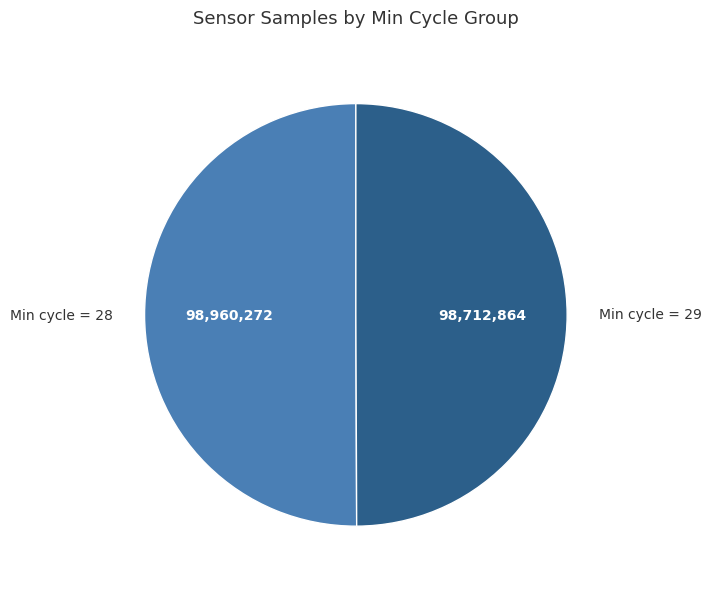

What is the ratio of the value at Min cycle = 28 to the value at Min cycle = 29?

1.0